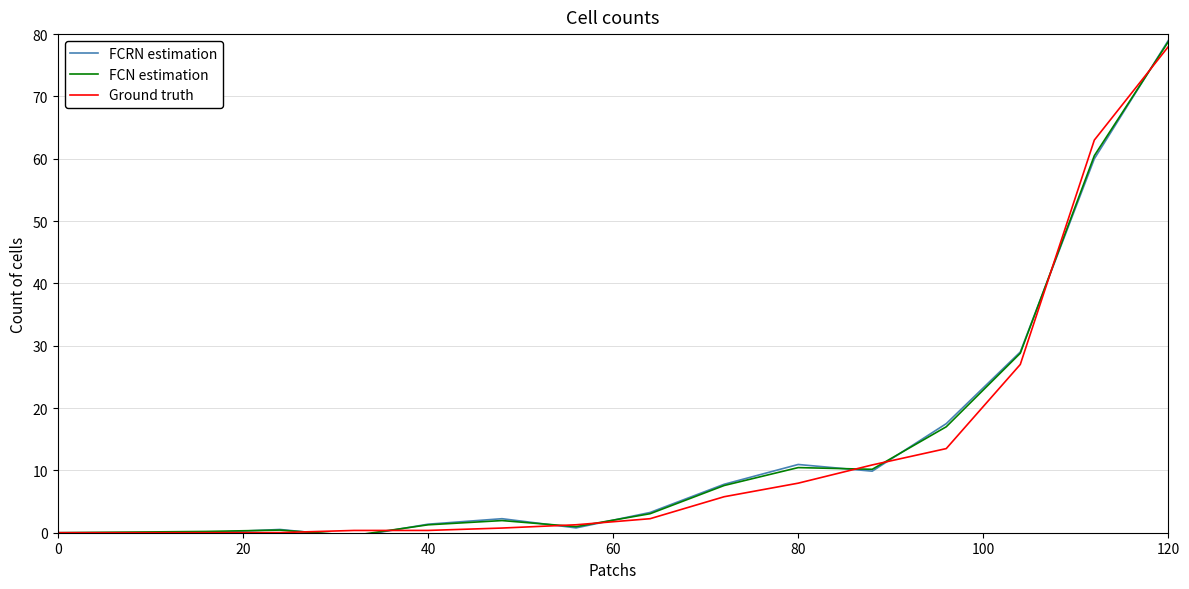

Which series has the largest range (max minus min)?

FCRN estimation